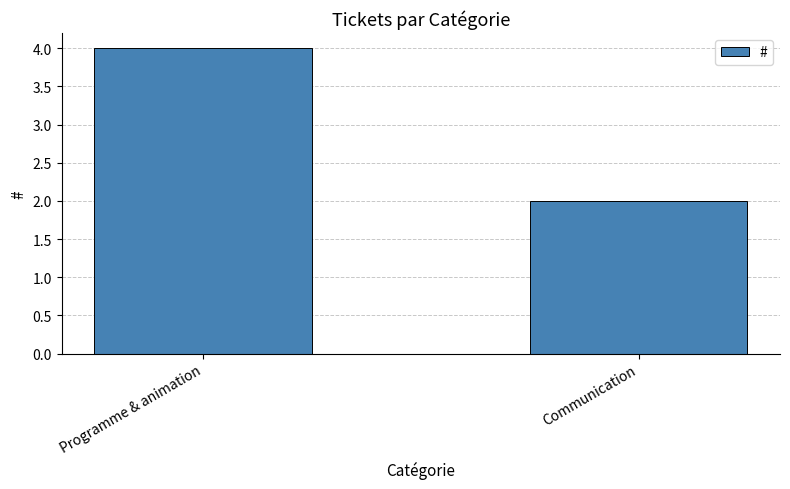

Rank the categories by value from lowest to highest.

Communication, Programme & animation